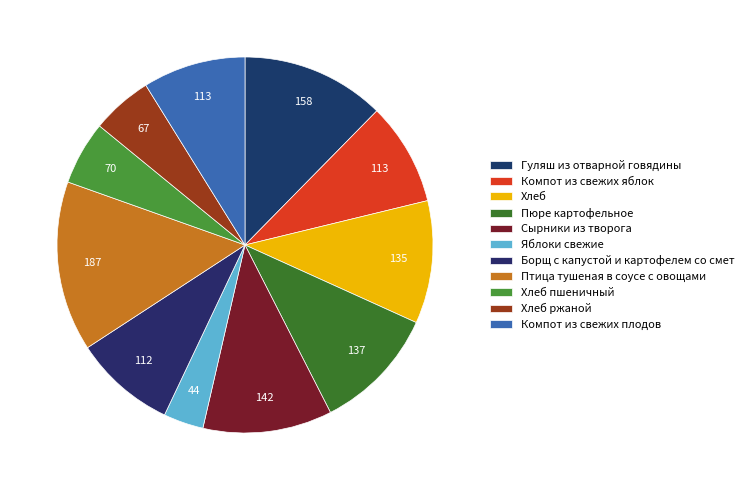

How many segments does this pie chart have?

11